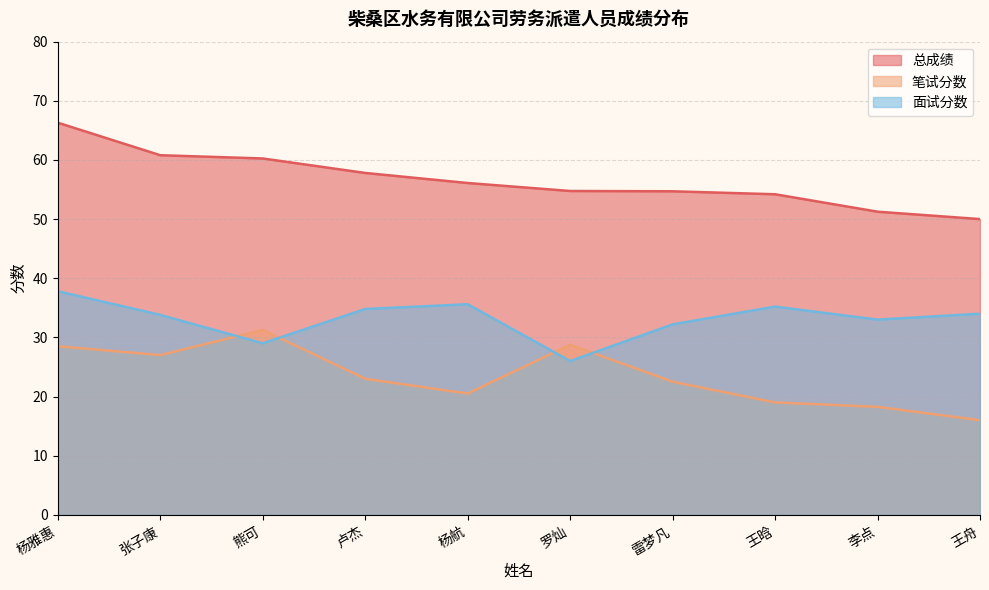

What is the approximate value of 笔试分数 at 李点?

18.2